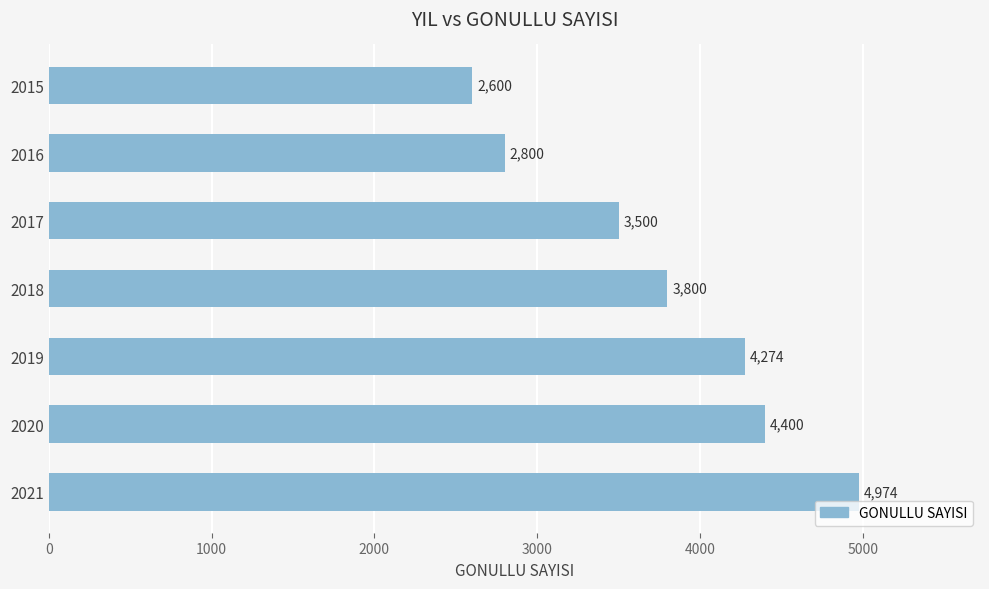

Reading top to bottom, extract all data points from this chart.

2600	2800	3500	3800	4274	4400	4974